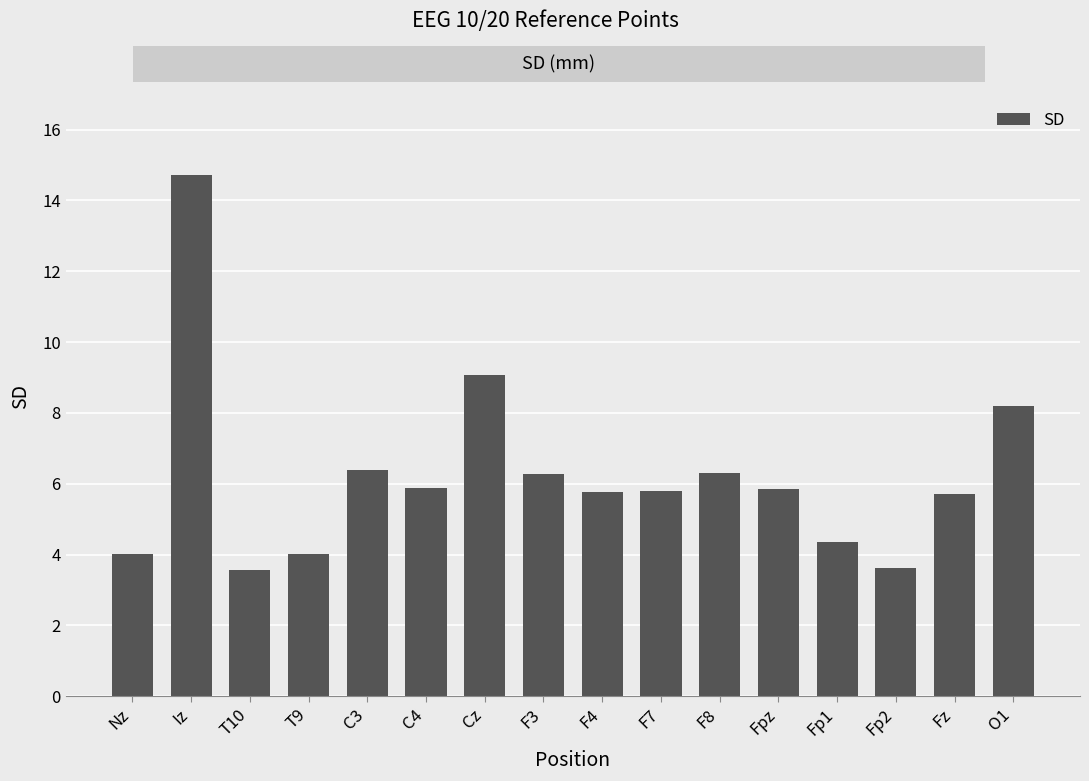

What is the difference between the maximum and second lowest values?

11.1